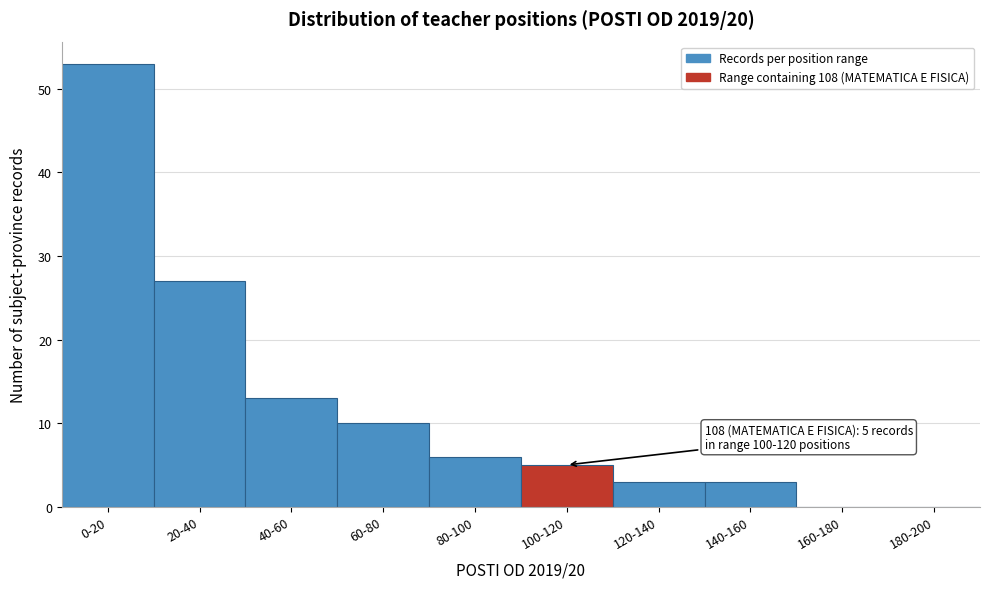

Reading right to left, list all the values displayed in this chart.

180-200=0	160-180=0	140-160=3	120-140=3	100-120=5	80-100=6	60-80=10	40-60=13	20-40=27	0-20=53